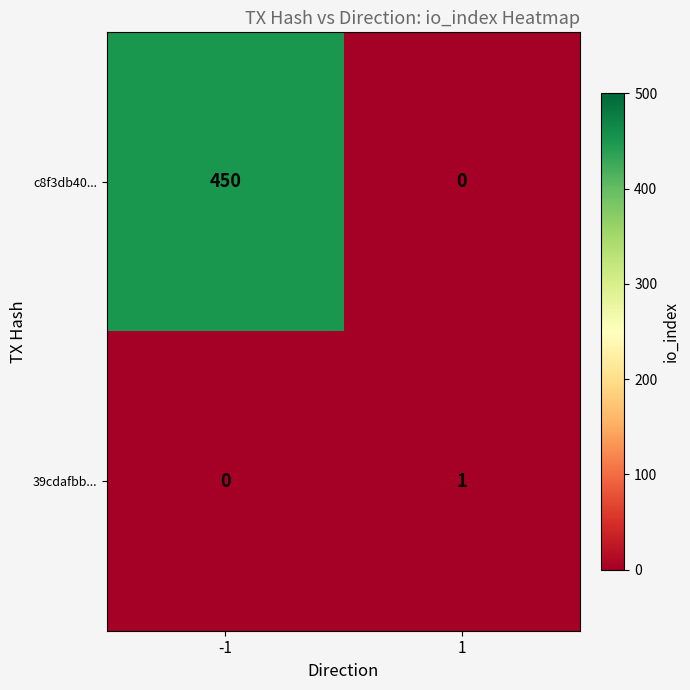

Rank the series by their average value, from highest to lowest.

c8f3db40..., 39cdafbb...